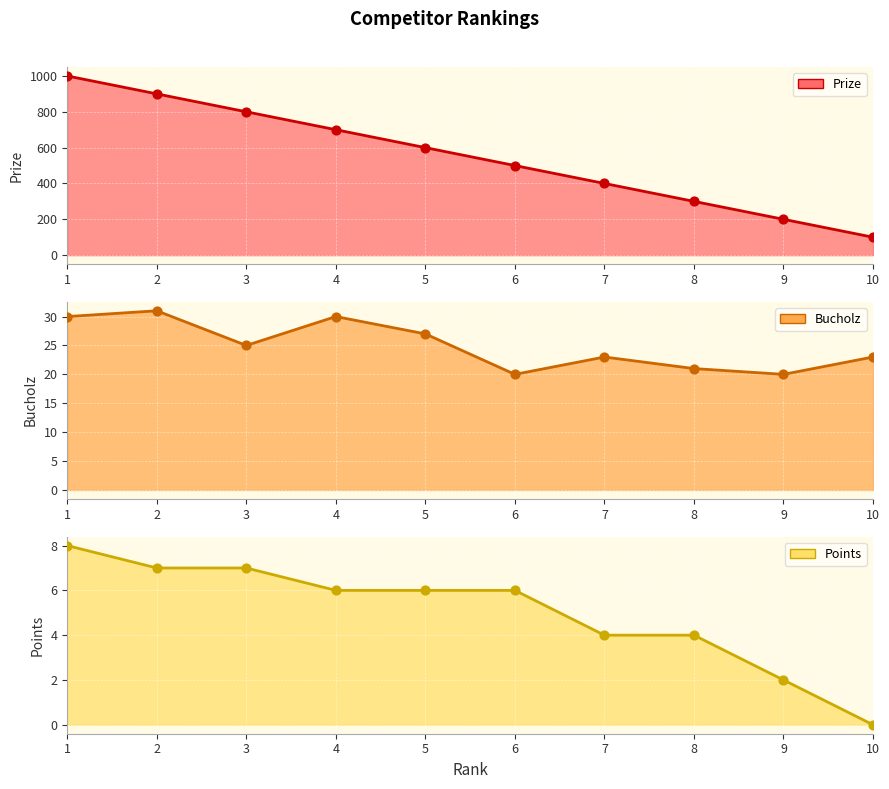

At how many categories does at least one series exceed 471?

6